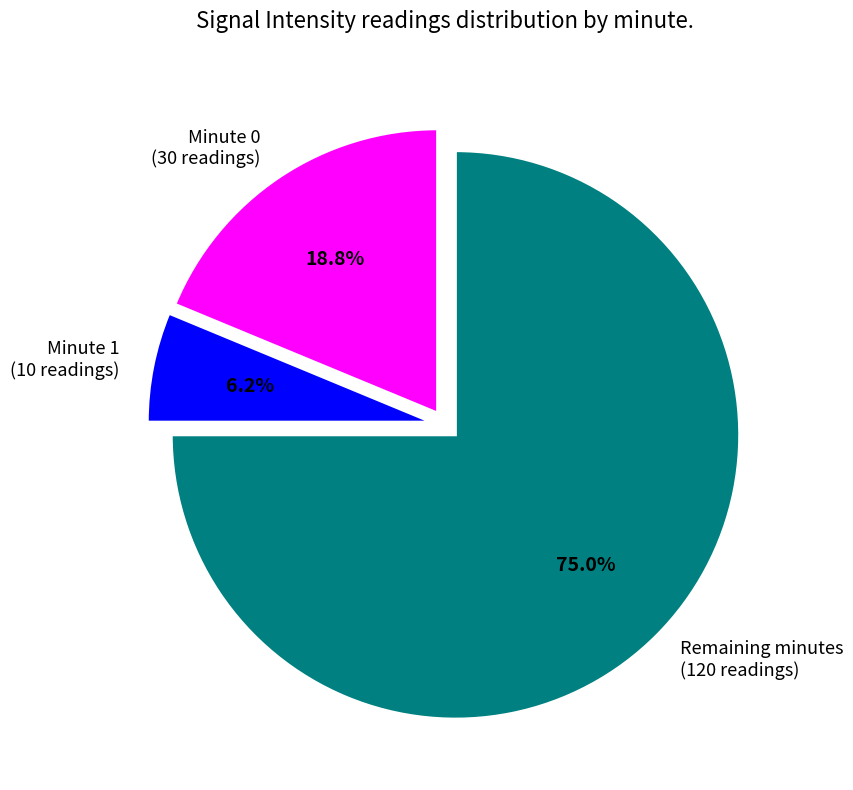

Is there any slice that represents more than half of the pie?

Yes